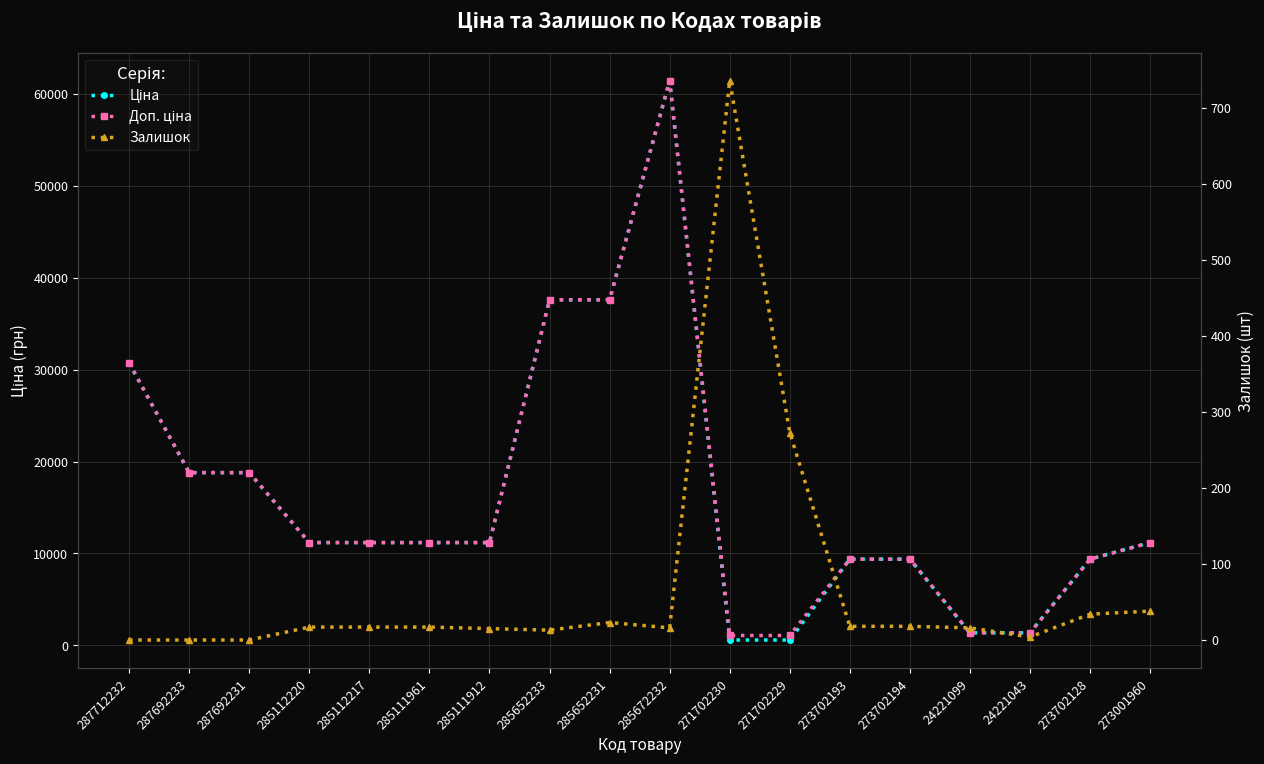

Is the value of Ціна at 285672232 greater than the value of Залишок at 285111961?

Yes